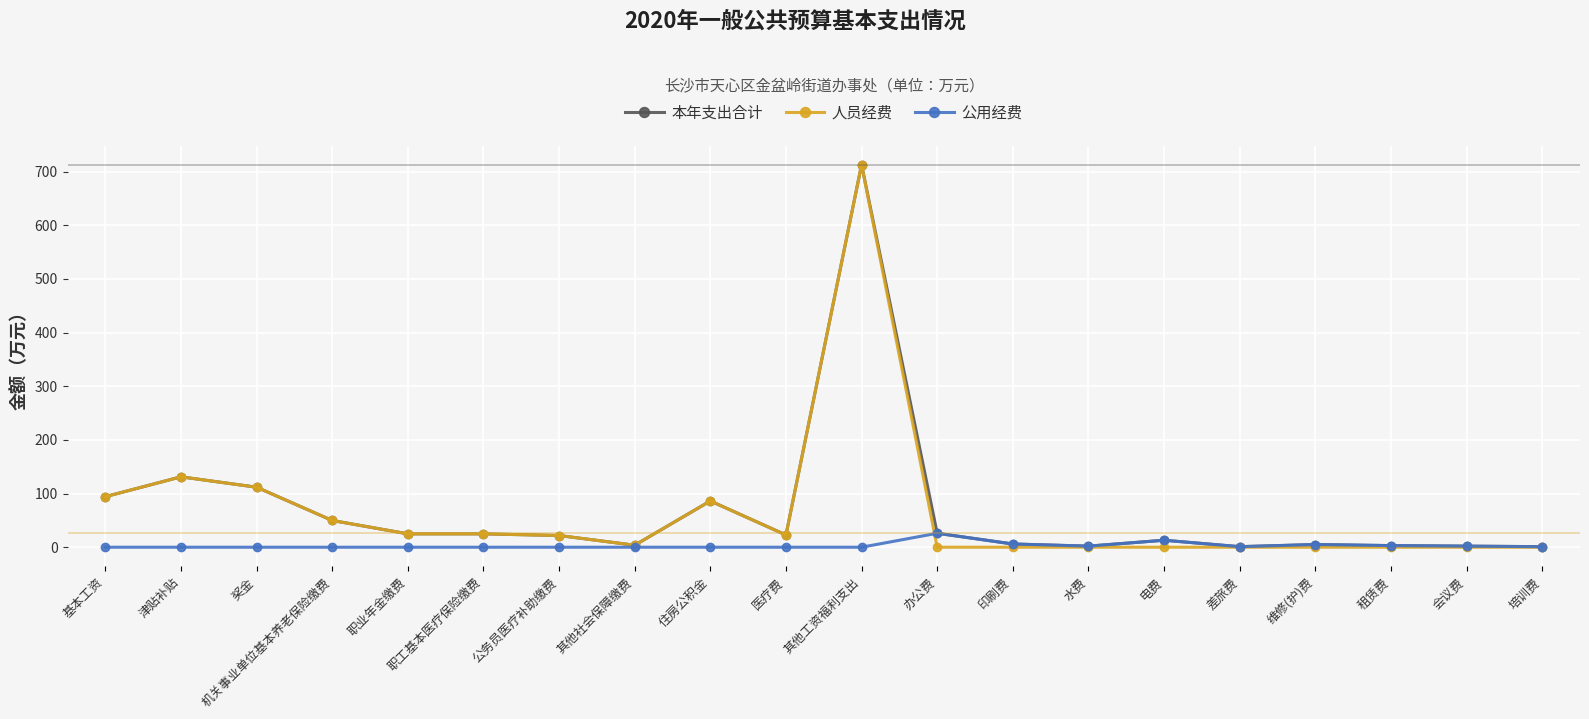

True or false: 人员经费 and 公用经费 cross at least once.

True